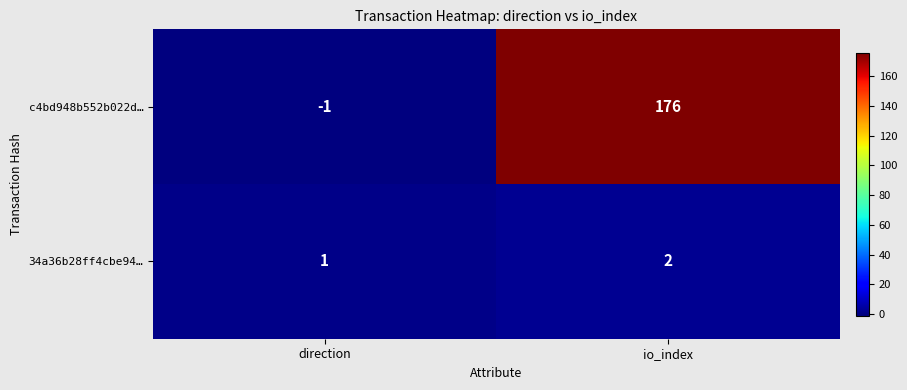

What is the maximum value shown in the chart?

176